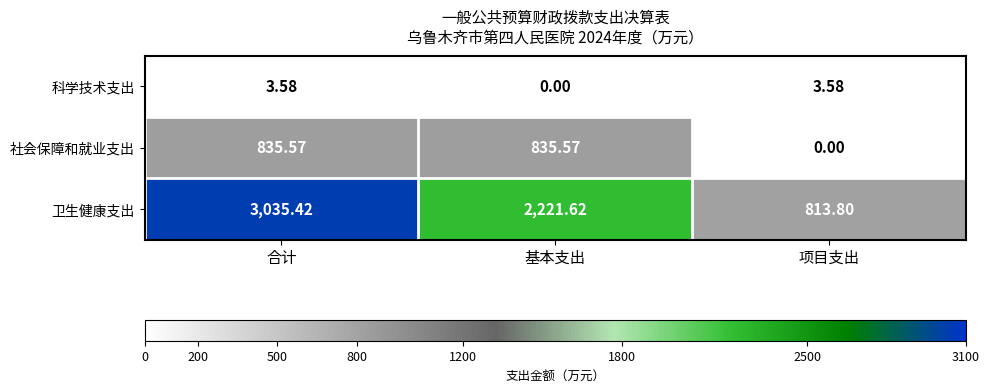

Rank the series by their average value, from lowest to highest.

科学技术支出, 社会保障和就业支出, 卫生健康支出